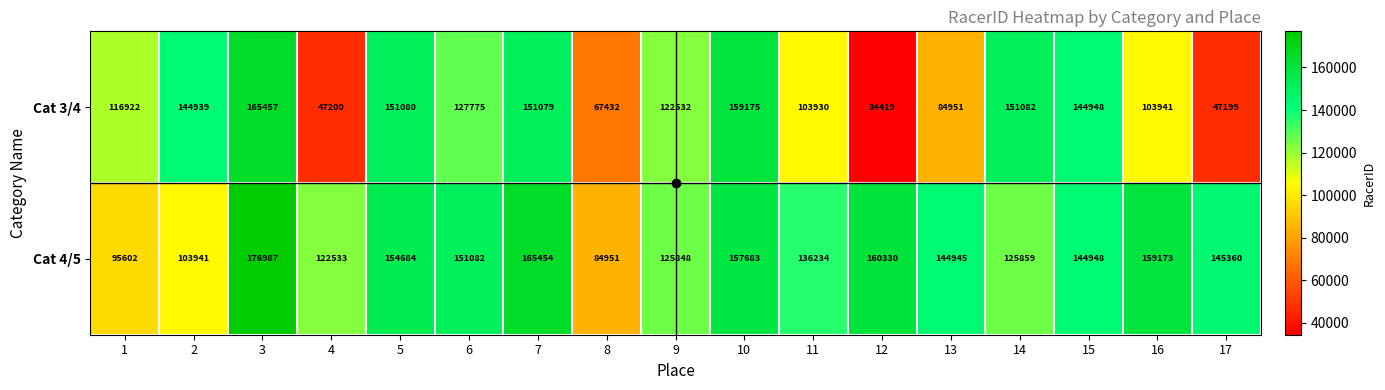

What is the difference between the maximum and minimum values in the Cat 4/5 series?

92036